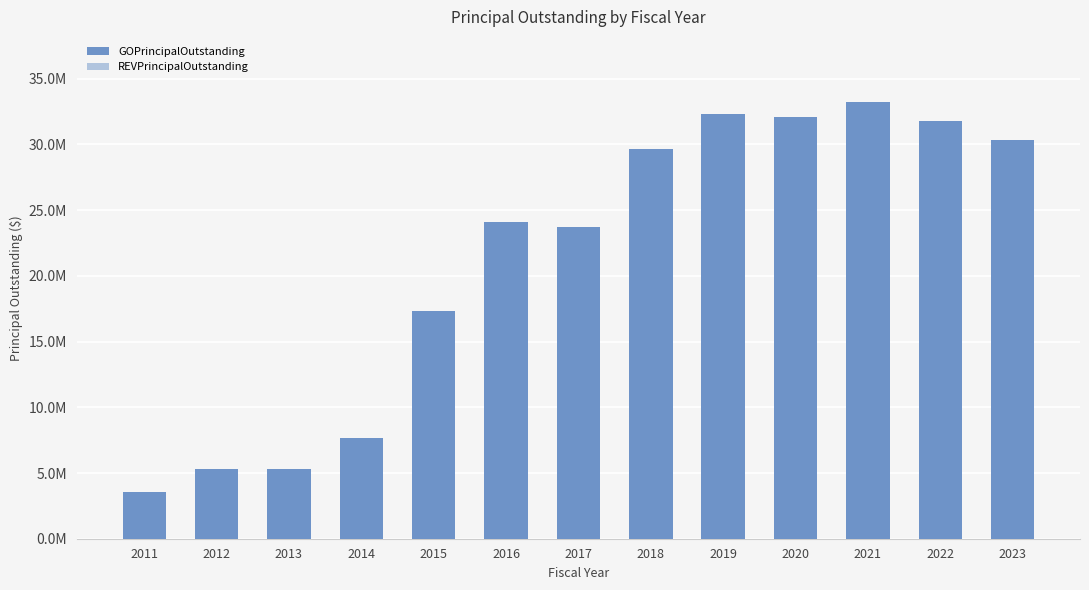

Are the bars grouped side by side (vs. stacked)?

No